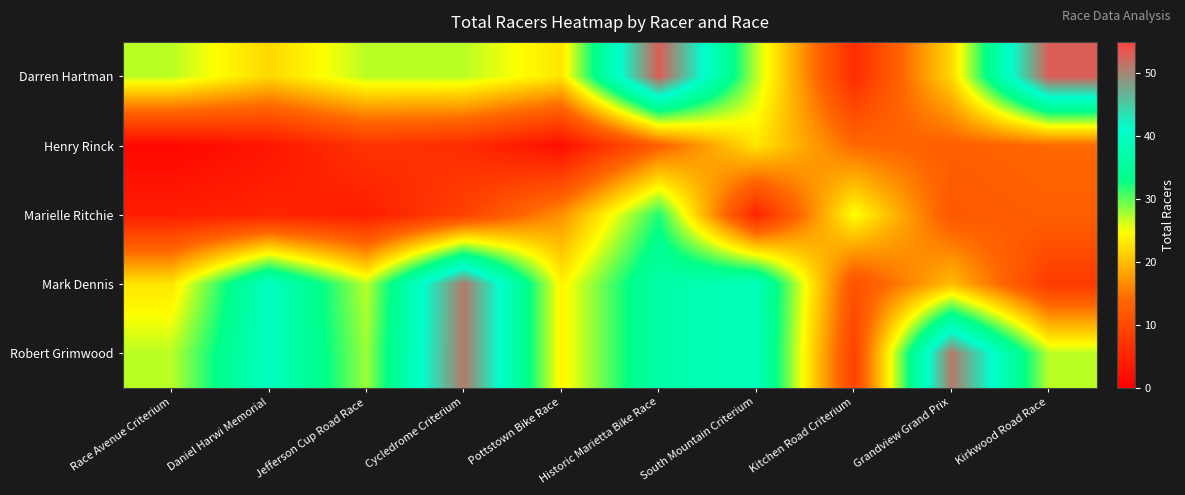

Reading left to right, transcribe all the data shown in this chart.

Darren Hartman: Race Avenue Criterium=27	Daniel Harwi Memorial=22	Jefferson Cup Road Race=27	Cycledrome Criterium=27	Pottstown Bike Race=23	Historic Marietta Bike Race=53	South Mountain Criterium=27	Kitchen Road Criterium=6	Grandview Grand Prix=22	Kirkwood Road Race=53
Henry Rinck: Race Avenue Criterium=1	Daniel Harwi Memorial=3	Jefferson Cup Road Race=7	Cycledrome Criterium=6	Pottstown Bike Race=2	Historic Marietta Bike Race=13	South Mountain Criterium=23	Kitchen Road Criterium=14	Grandview Grand Prix=13	Kirkwood Road Race=14
Marielle Ritchie: Race Avenue Criterium=4	Daniel Harwi Memorial=5	Jefferson Cup Road Race=4	Cycledrome Criterium=9	Pottstown Bike Race=17	Historic Marietta Bike Race=32	South Mountain Criterium=5	Kitchen Road Criterium=25	Grandview Grand Prix=12	Kirkwood Road Race=13
Mark Dennis: Race Avenue Criterium=23	Daniel Harwi Memorial=40	Jefferson Cup Road Race=27	Cycledrome Criterium=51	Pottstown Bike Race=24	Historic Marietta Bike Race=37	South Mountain Criterium=39	Kitchen Road Criterium=11	Grandview Grand Prix=20	Kirkwood Road Race=8
Robert Grimwood: Race Avenue Criterium=27	Daniel Harwi Memorial=40	Jefferson Cup Road Race=28	Cycledrome Criterium=51	Pottstown Bike Race=24	Historic Marietta Bike Race=37	South Mountain Criterium=39	Kitchen Road Criterium=9	Grandview Grand Prix=51	Kirkwood Road Race=27